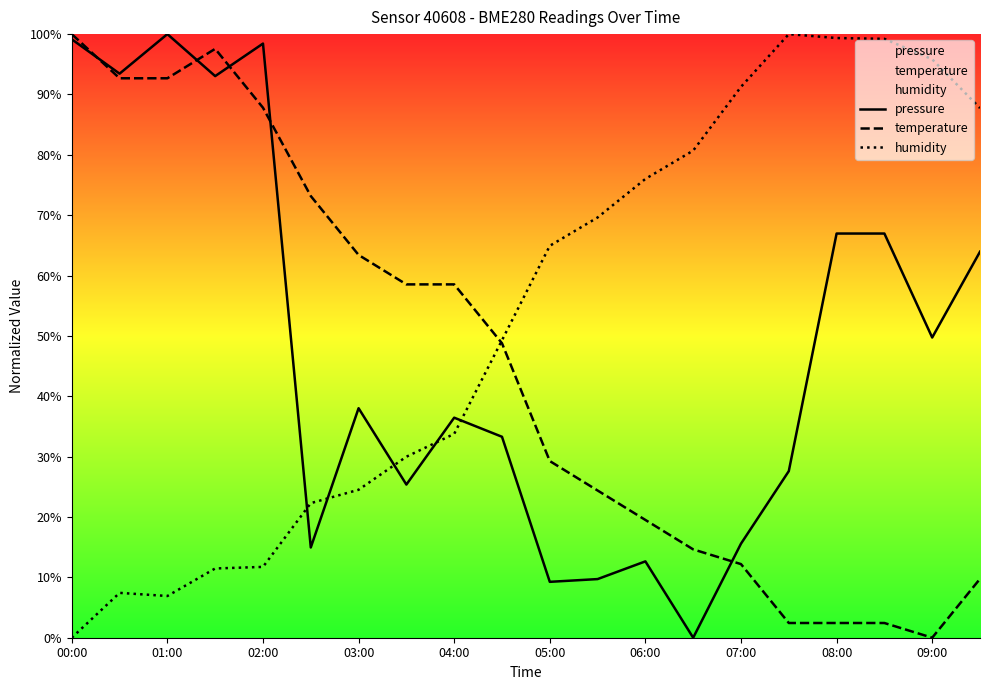

The value of pressure at 06:00 is 12.6. True or false?

True